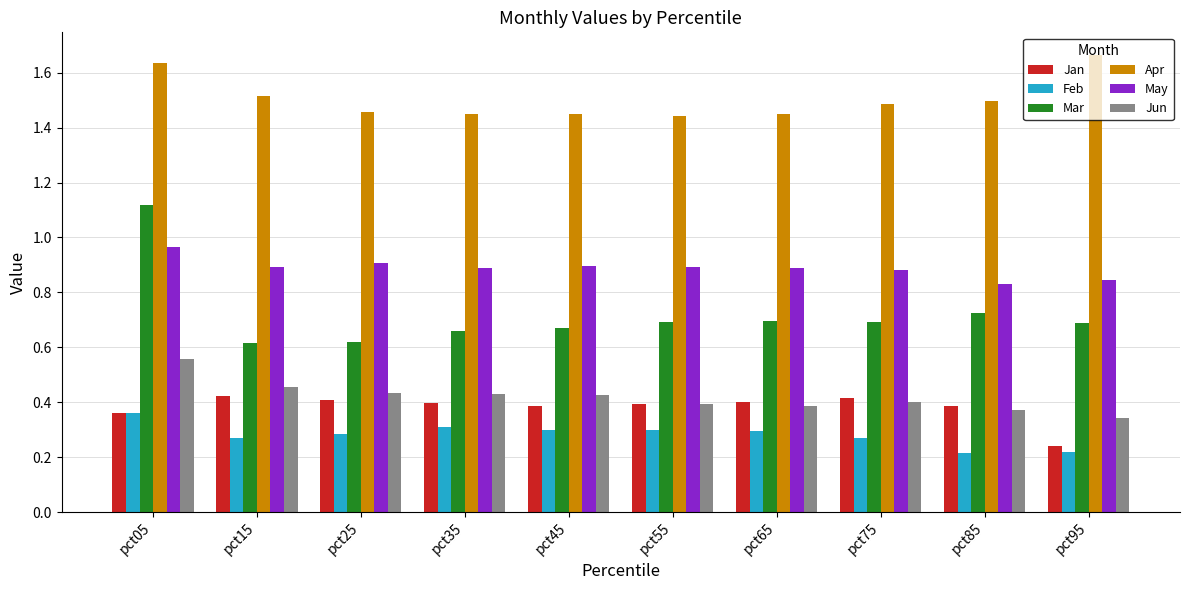

At which label does Jan reach its minimum?

pct95